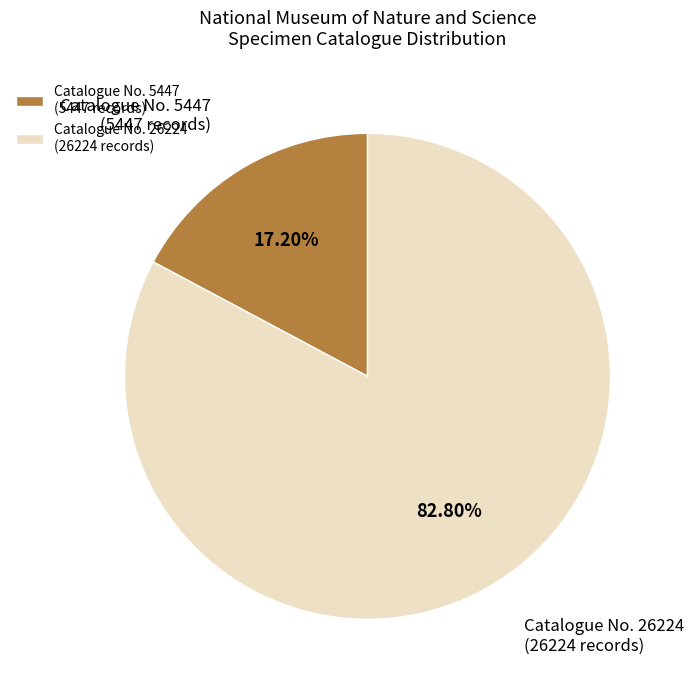

Which category has the smallest portion of the pie?

Catalogue No. 5447 (5447 records)